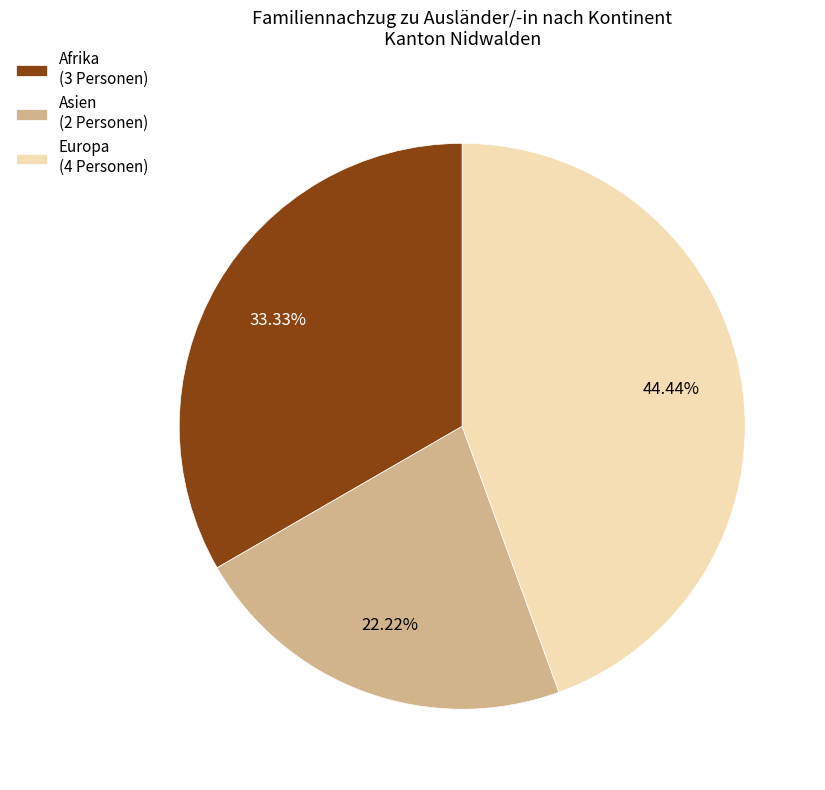

Is there any slice that represents more than half of the pie?

No